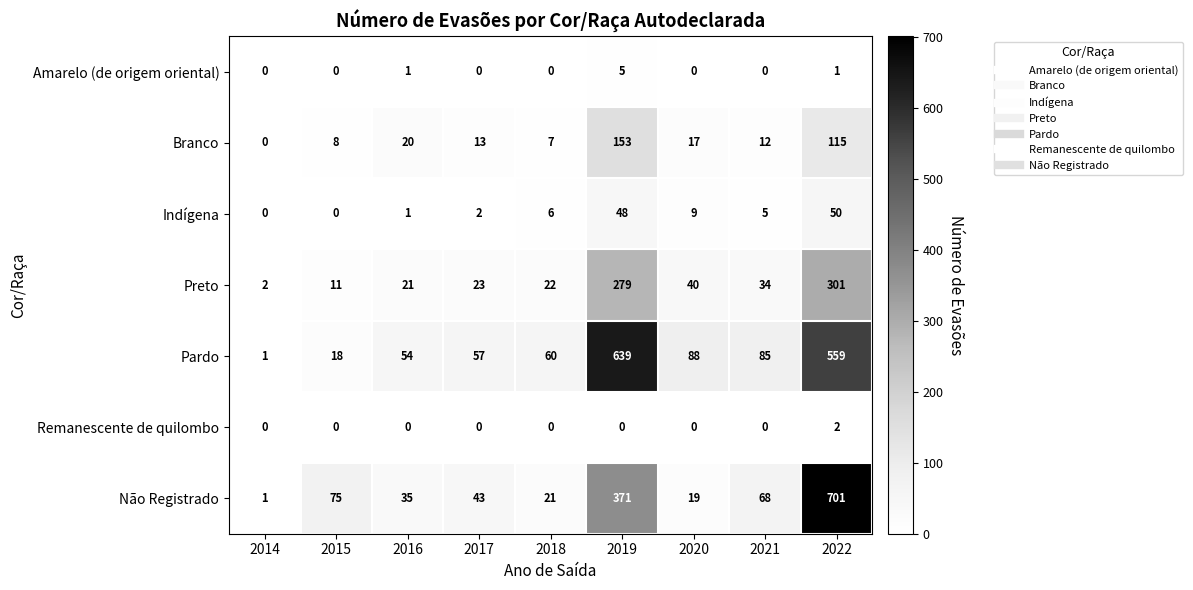

What is the average value of the Preto series?

81